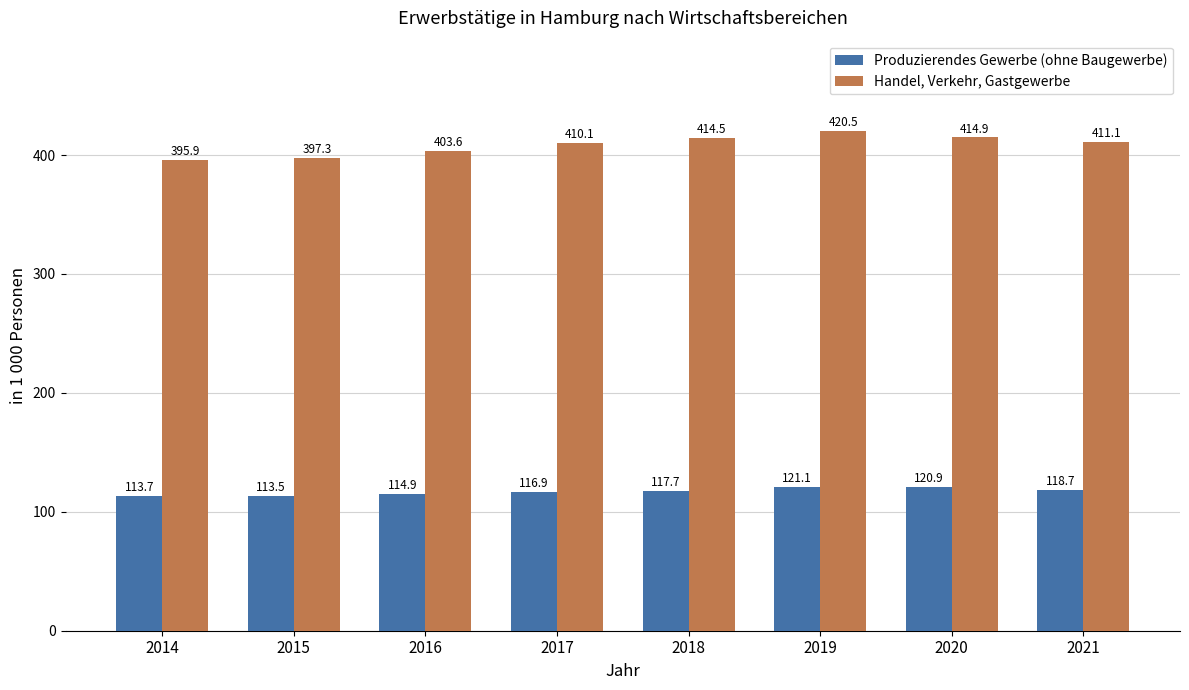

What is the difference between the maximum and second lowest values in the Produzierendes Gewerbe (ohne Baugewerbe) series?

7.4